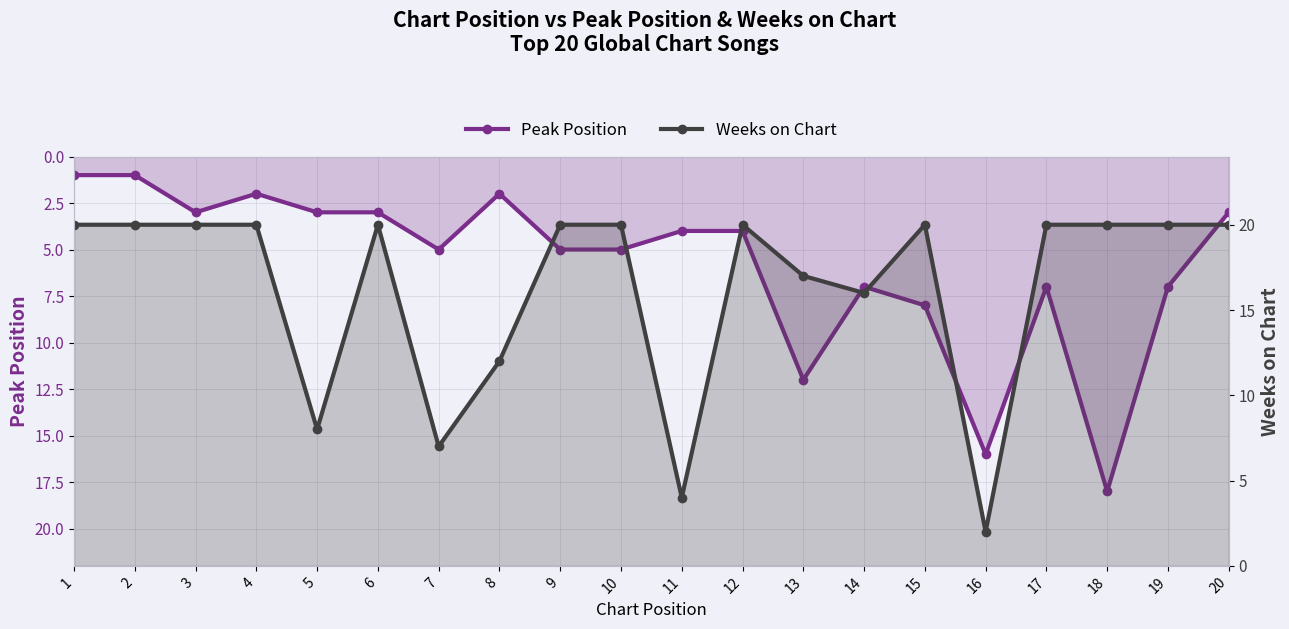

Where do Peak Position and Weeks on Chart first cross each other?

15 and 16